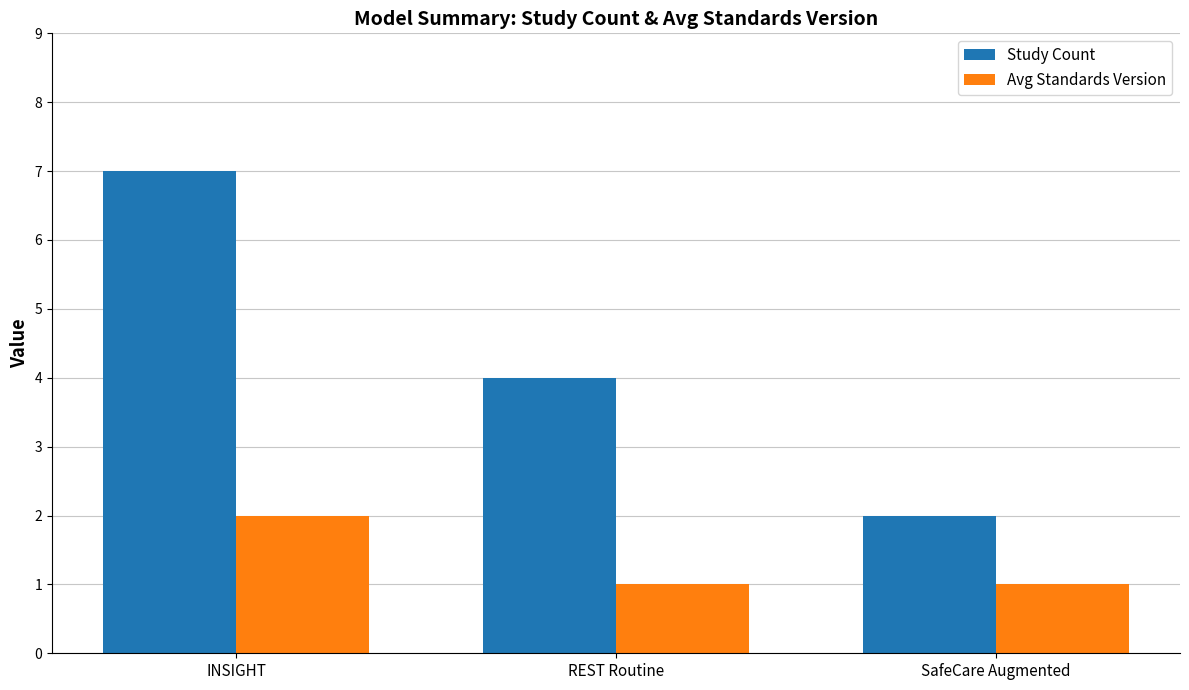

Does the chart contain stacked bars?

No